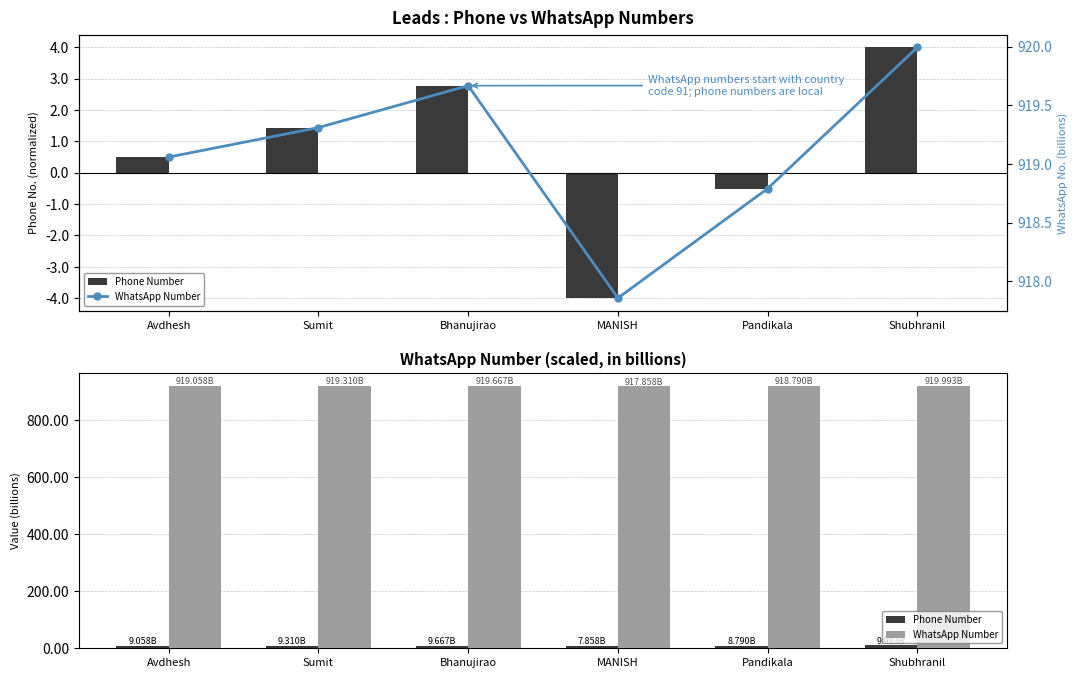

What are all the series names shown in the legend?

Phone Number, WhatsApp Number